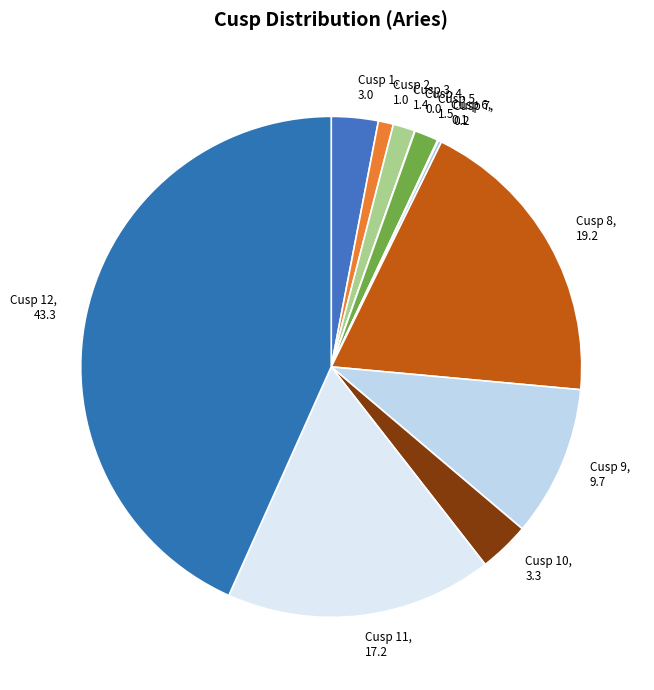

Which category has the biggest portion of the pie?

Cusp 12, 43.3